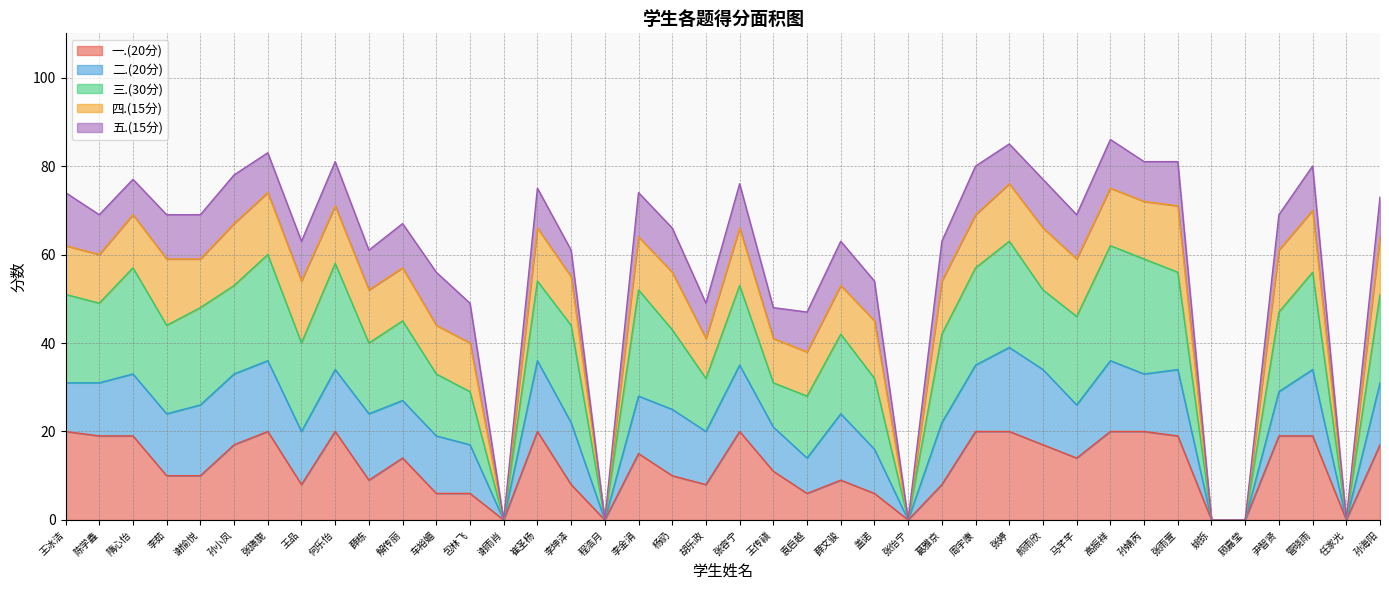

True or false: 五.(15分) has more than 0 points higher than both neighbors.

True